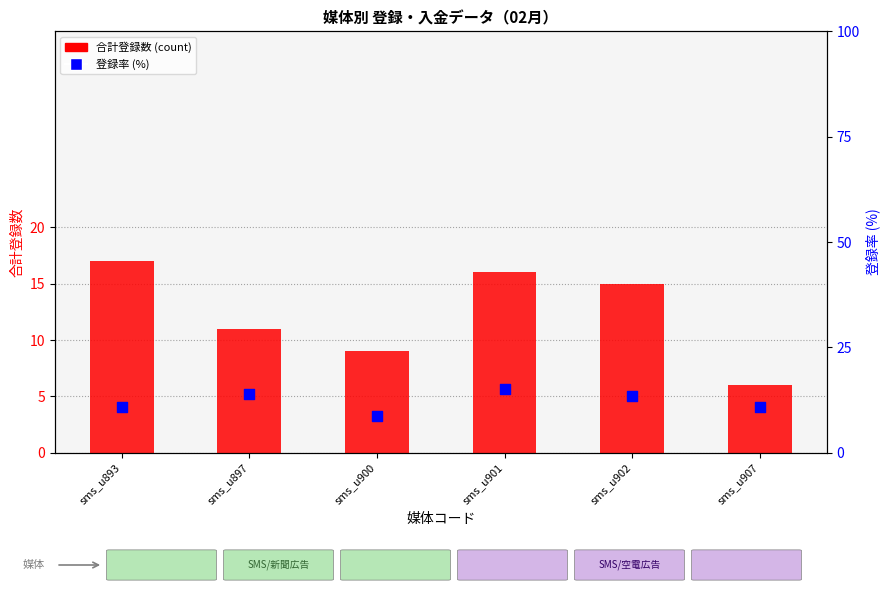

At which category is the sum across all series the highest?

sms_u901